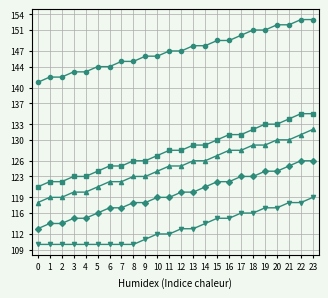

What is the total value across all series at 7?

619